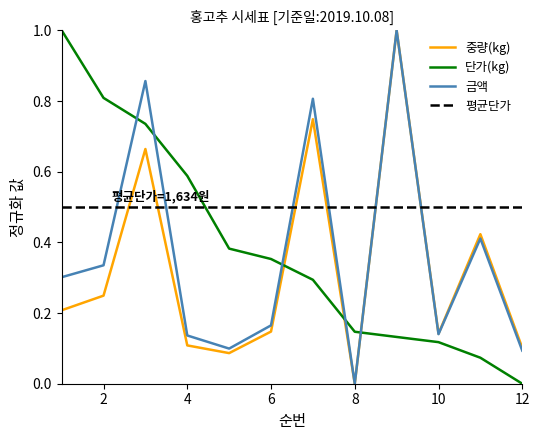

Which series ends up on top after the final intersection of 단가(kg) and 중량(kg)?

중량(kg)